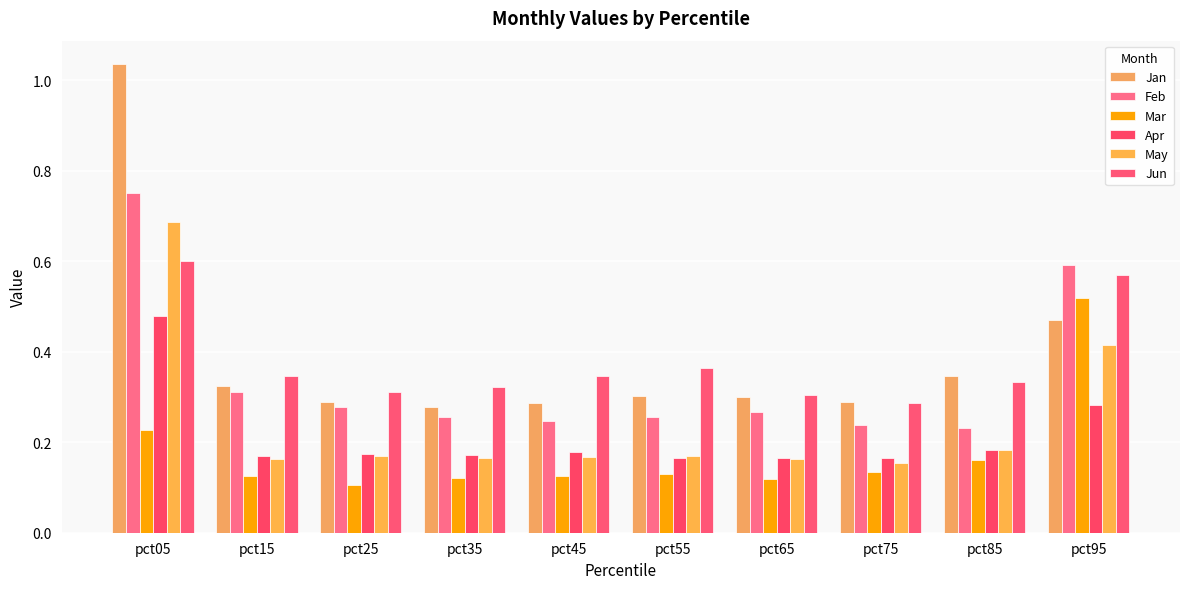

What are all the series names shown in the legend?

Jan, Feb, Mar, Apr, May, Jun